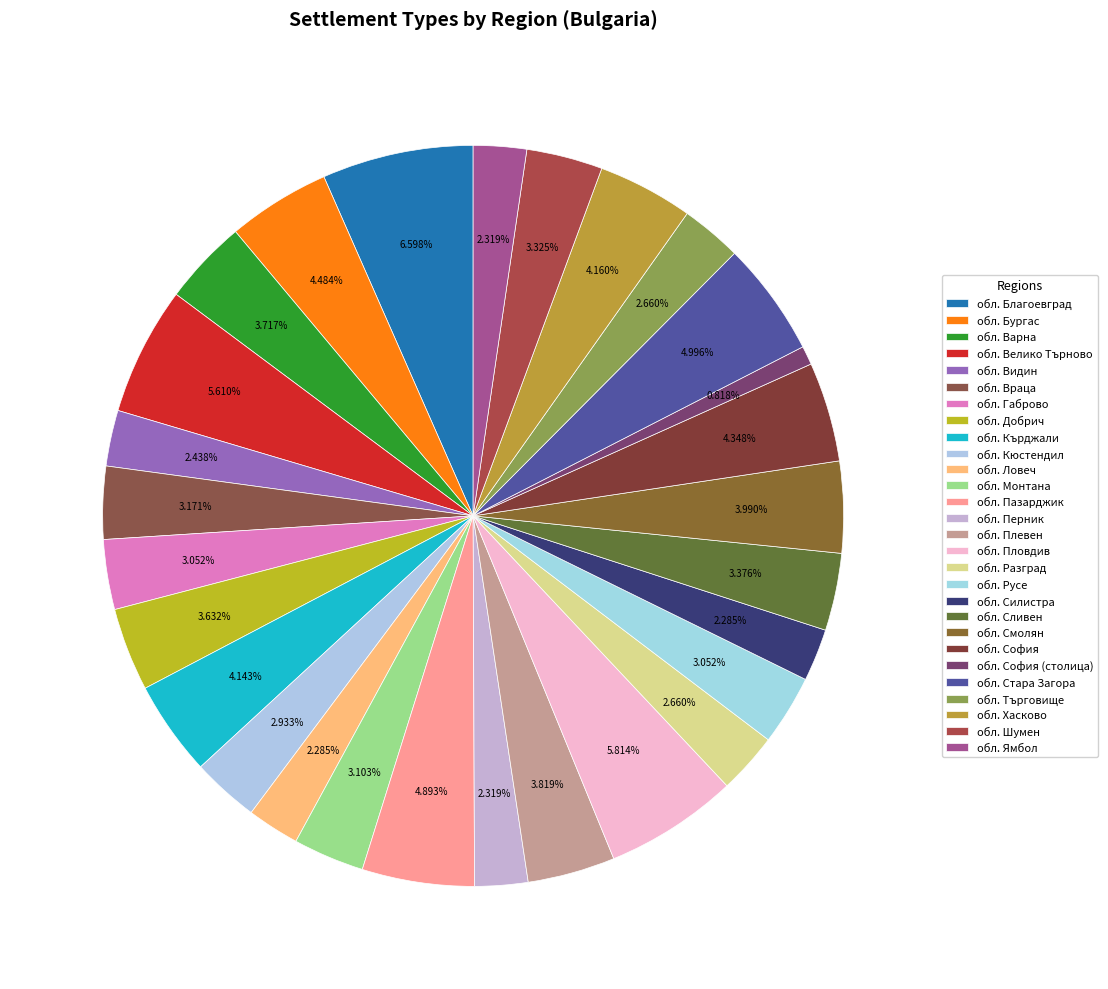

Does any single category account for the majority?

No